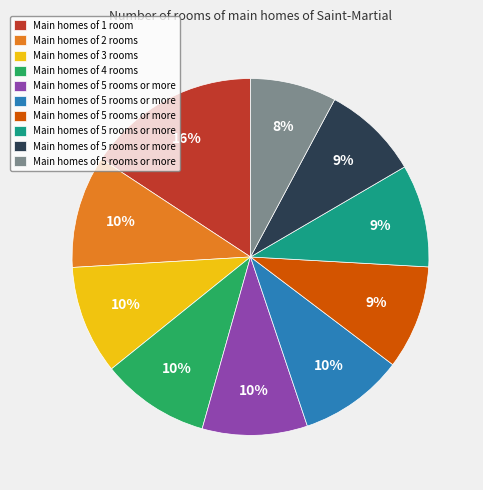

To the nearest percent, what is the average slice percentage?

10%